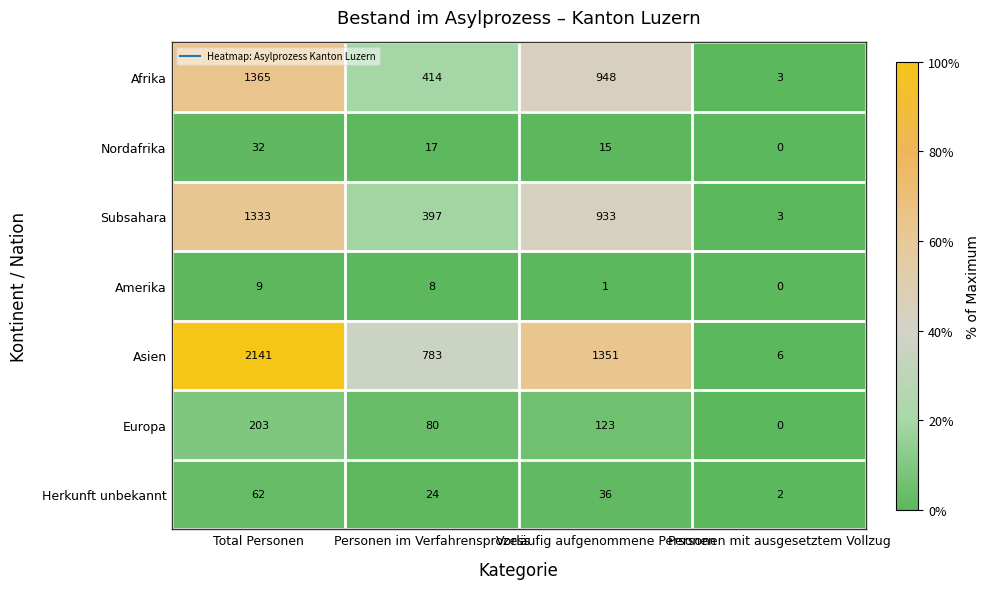

Which series has the largest total across all categories?

Asien